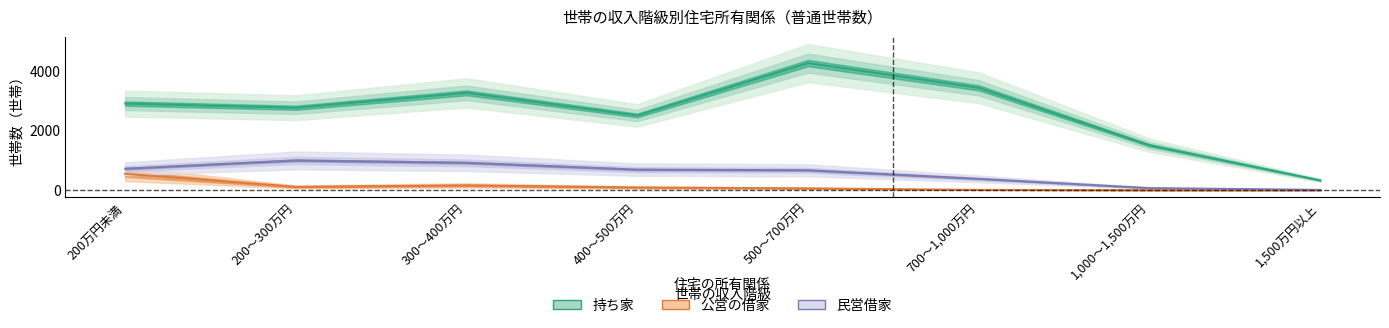

What is the spread (max minus min) of values at 200～300万円?

2660